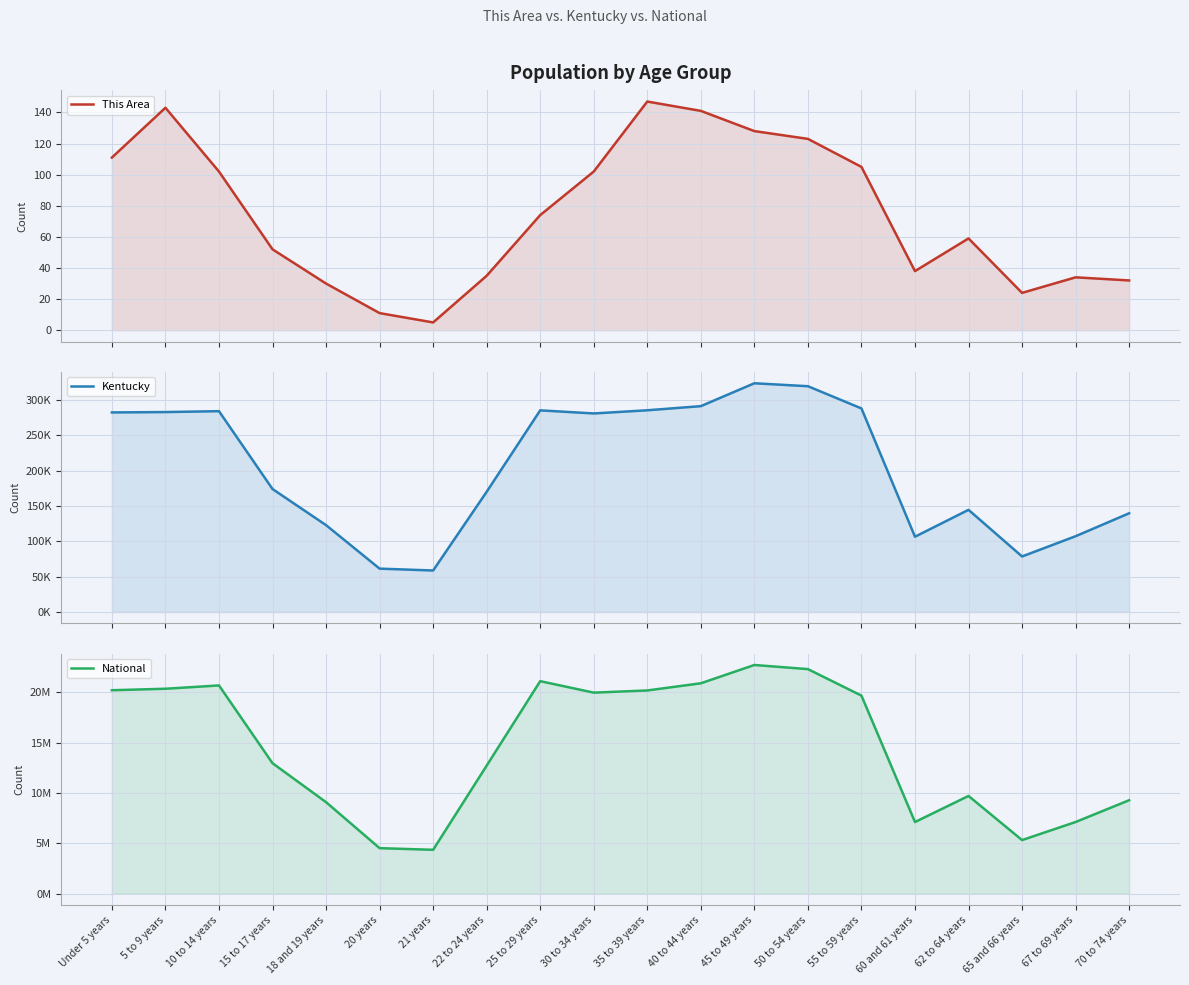

At which category does National reach its first local peak?

10 to 14 years